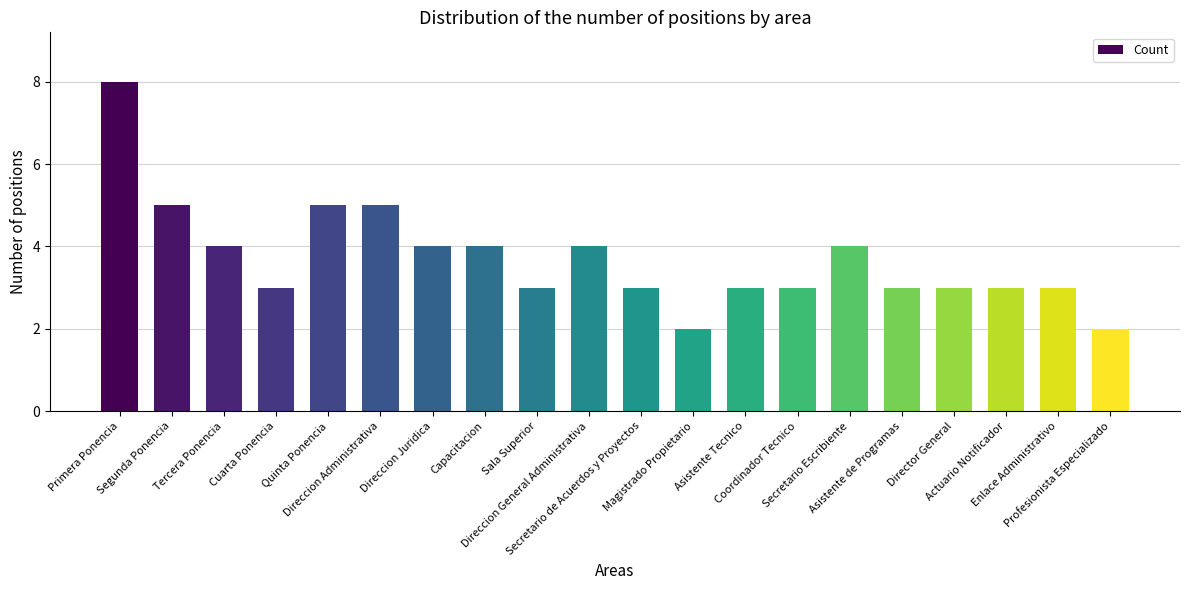

How many distinct data groups are displayed?

1